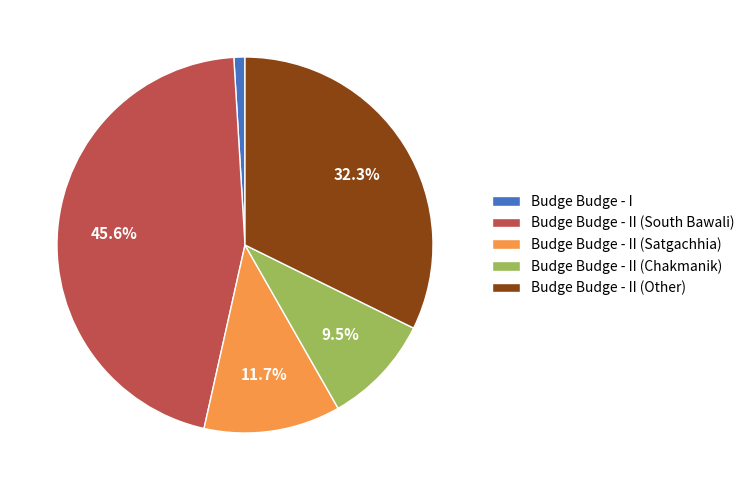

What is the ratio of the value at Budge Budge - II (Satgachhia) to the value at Budge Budge - II (Other)?

0.4